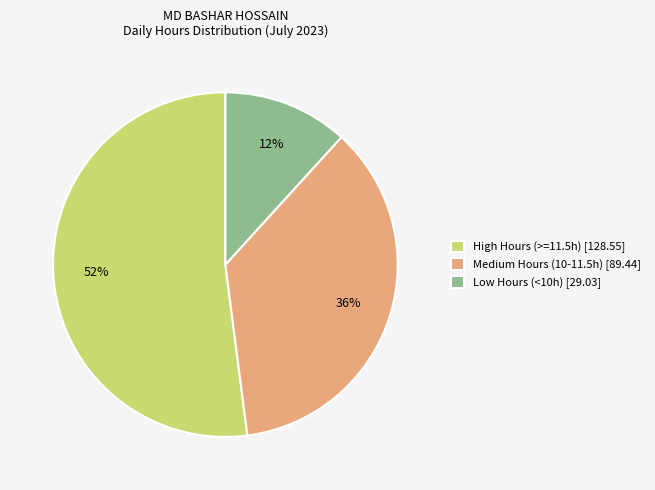

What percentage is the High Hours (>=11.5h) [128.55] slice, to the nearest percent?

52%